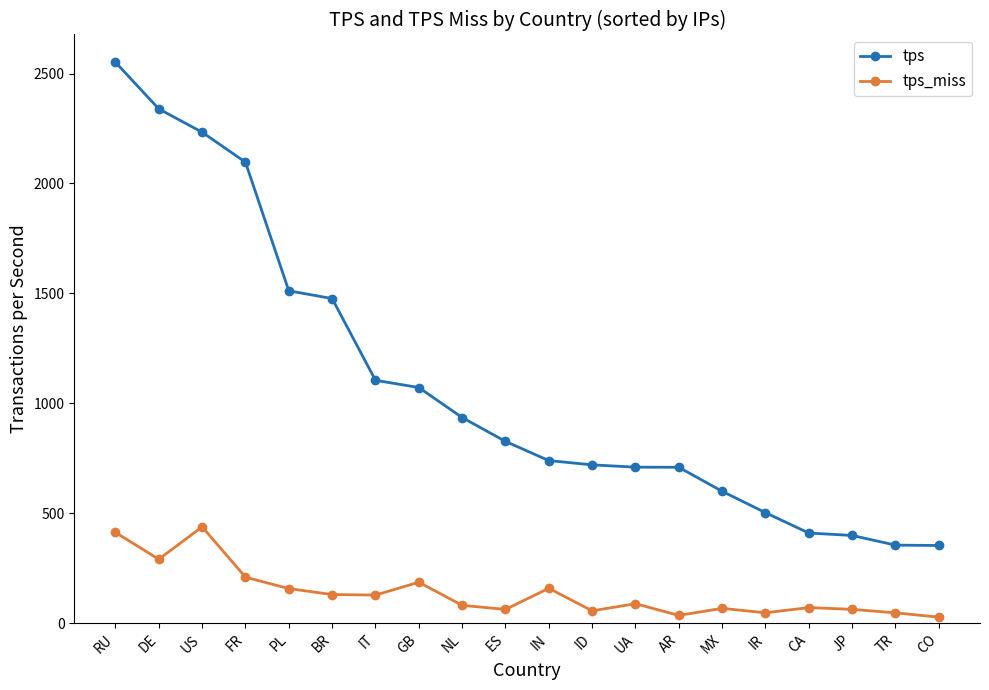

True or false: tps and tps_miss intersect in this chart.

False